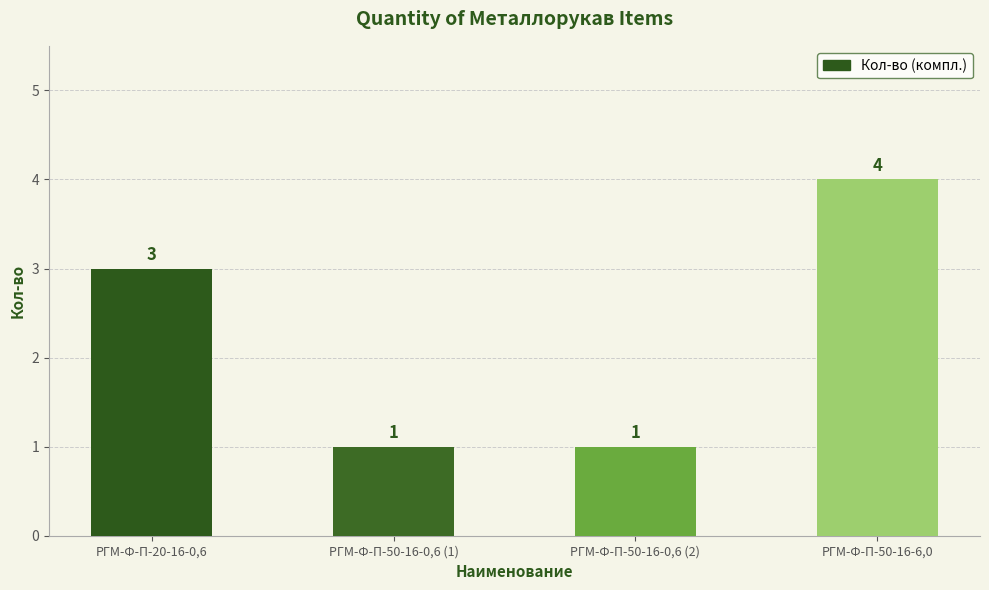

What is the greatest value displayed?

4